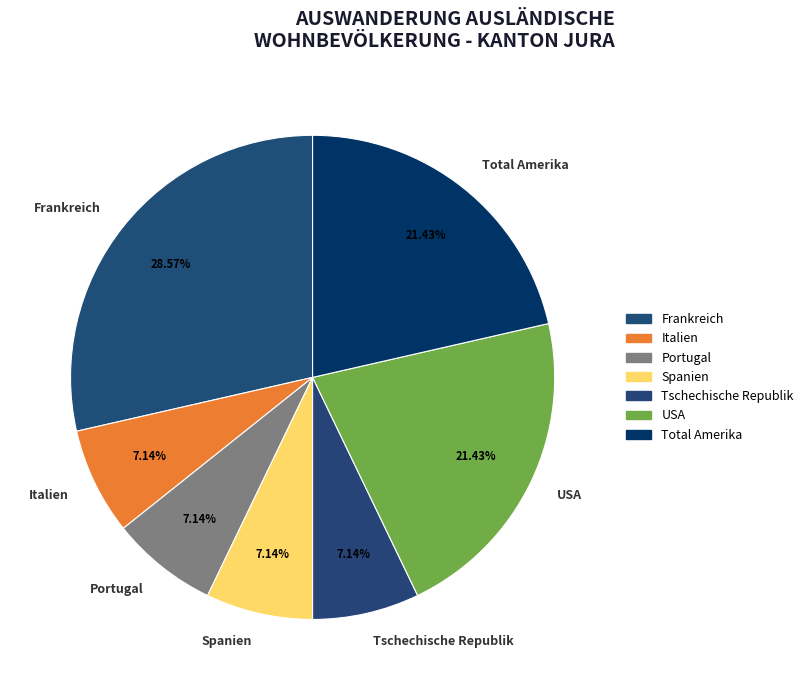

To the nearest percent, what is the combined percentage of Spanien and Italien?

14%